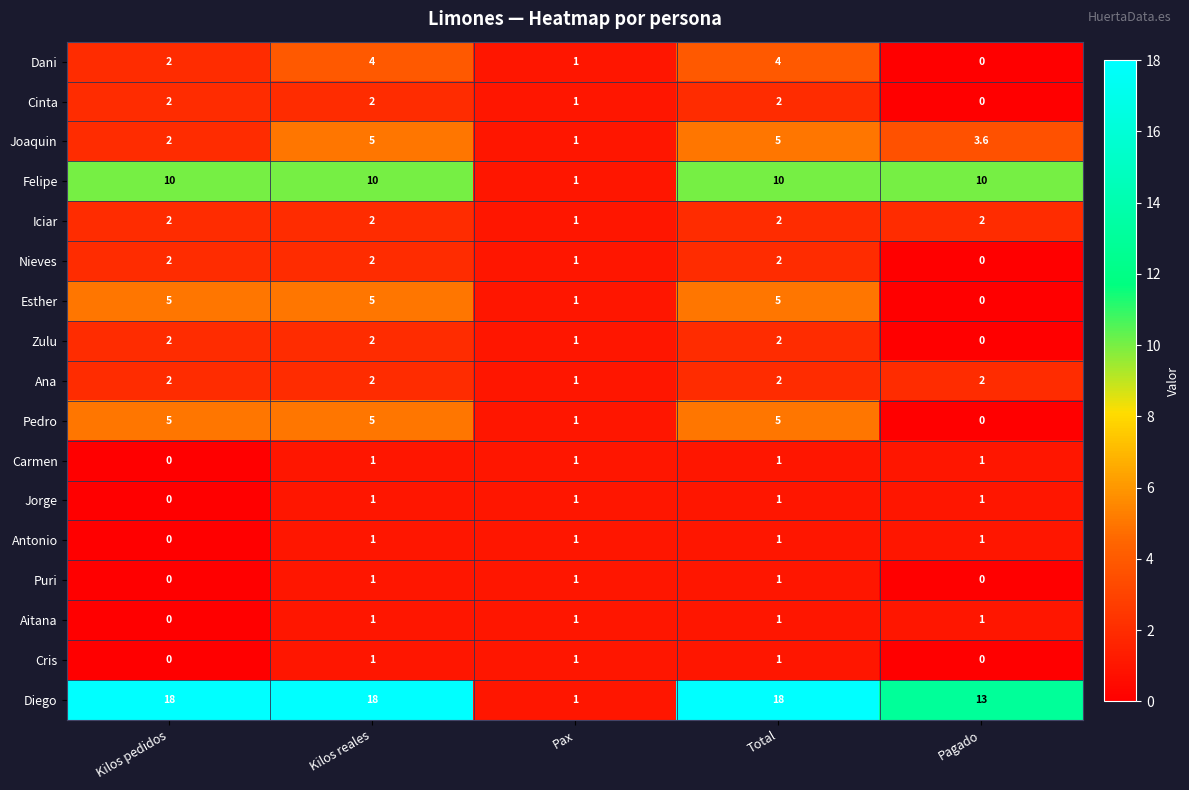

How many data points does each series have?

5